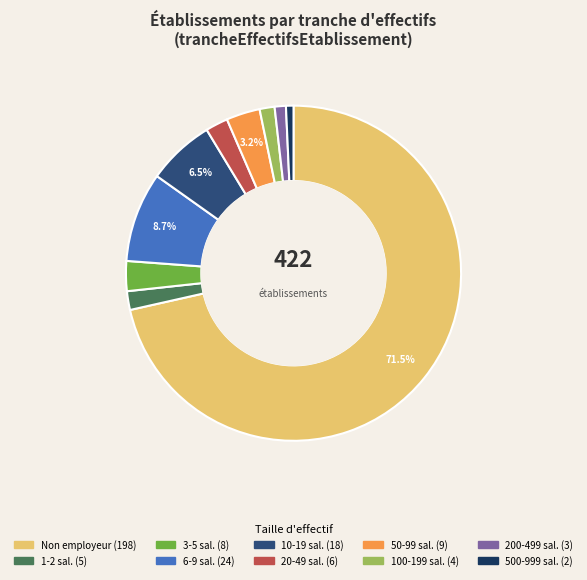

Does any single category account for the majority?

Yes